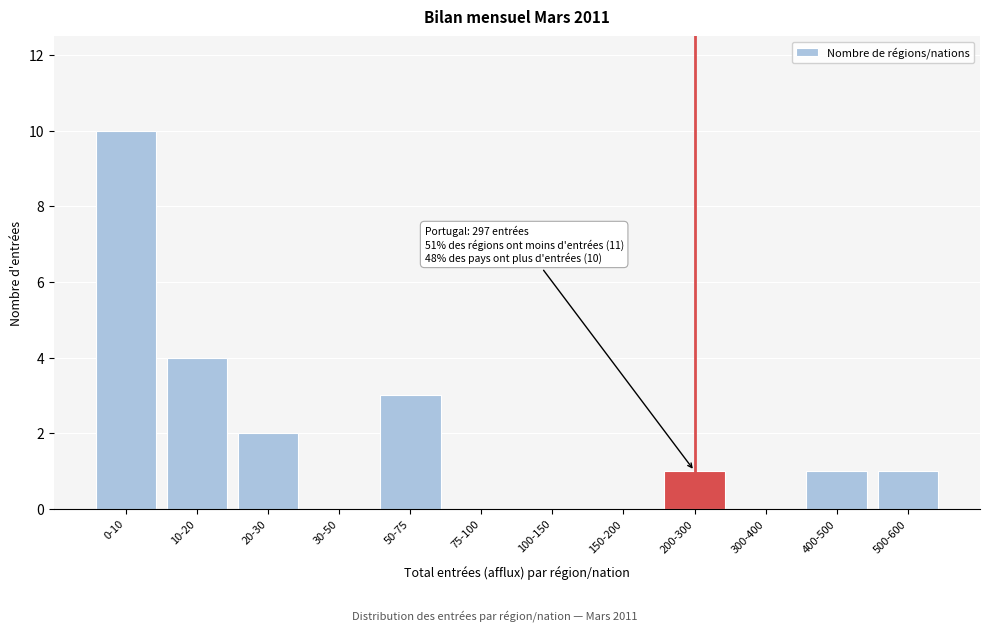

Reading left to right, transcribe all the data shown in this chart.

0-10=10	10-20=4	20-30=2	30-50=0	50-75=3	75-100=0	100-150=0	150-200=0	200-300=1	300-400=0	400-500=1	500-600=1